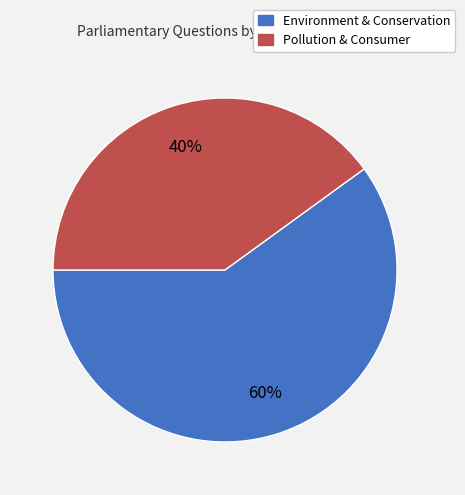

To the nearest percent, what is the average slice percentage?

50%